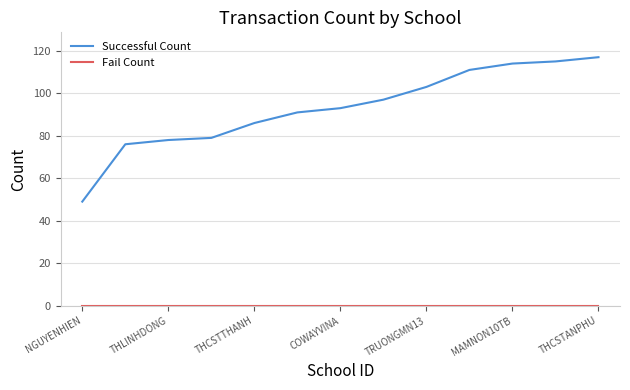

How many lines are shown in the chart?

2